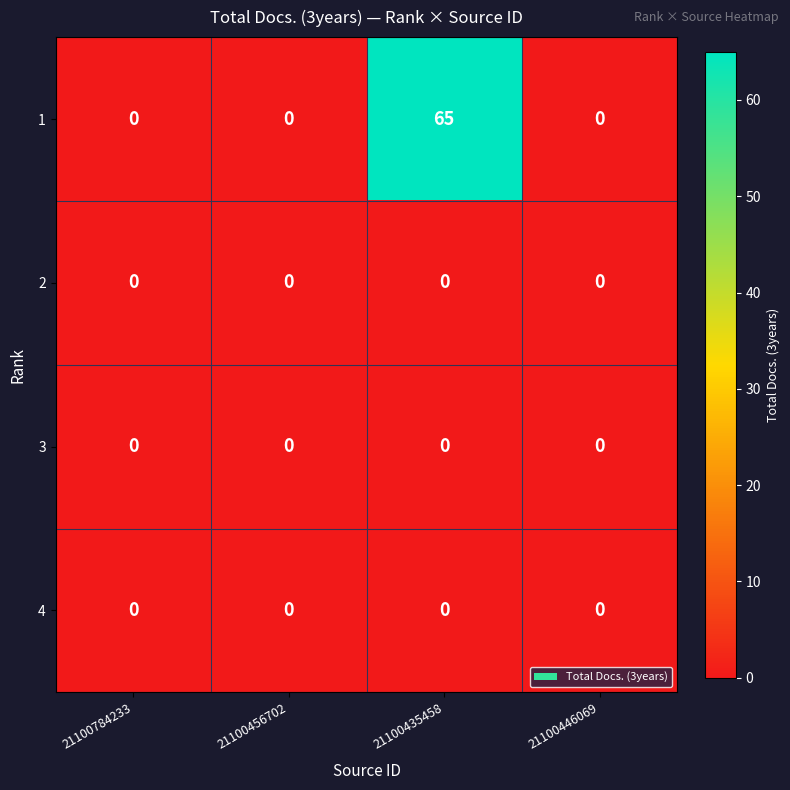

Is it true that 1 equals 0 at 21100456702?

True